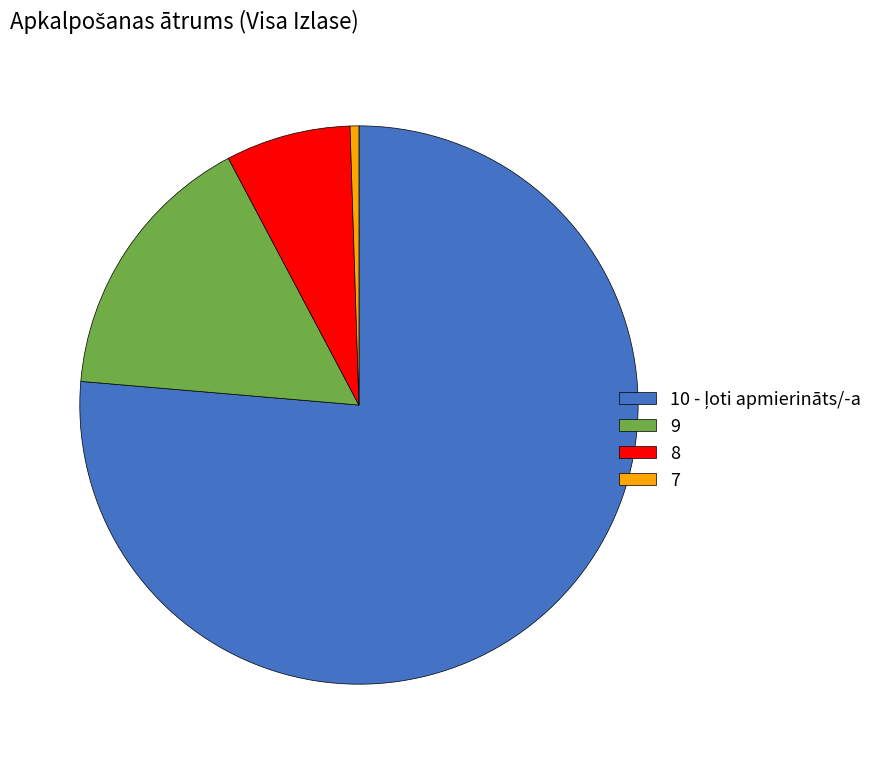

What is the smallest slice in the pie chart?

7